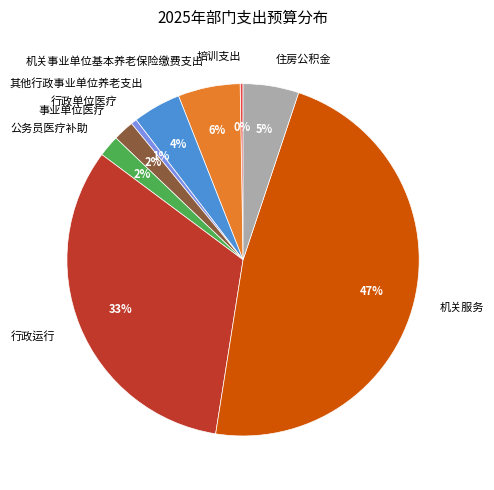

To the nearest percent, what percentage of the pie is 事业单位医疗?

2%